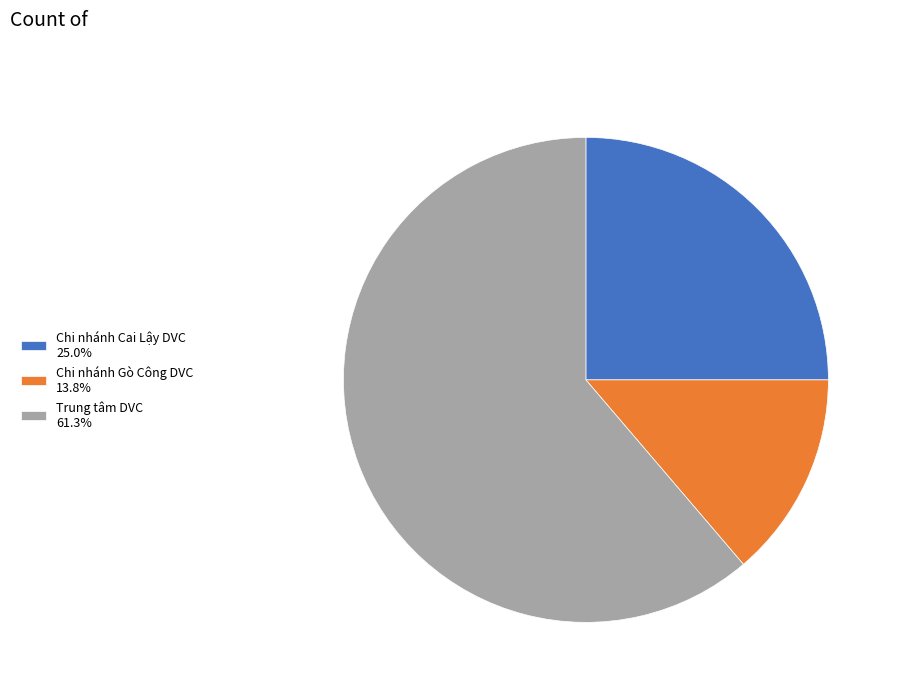

Is it true that Chi nhánh Gò Công DVC is 14% of the pie?

True